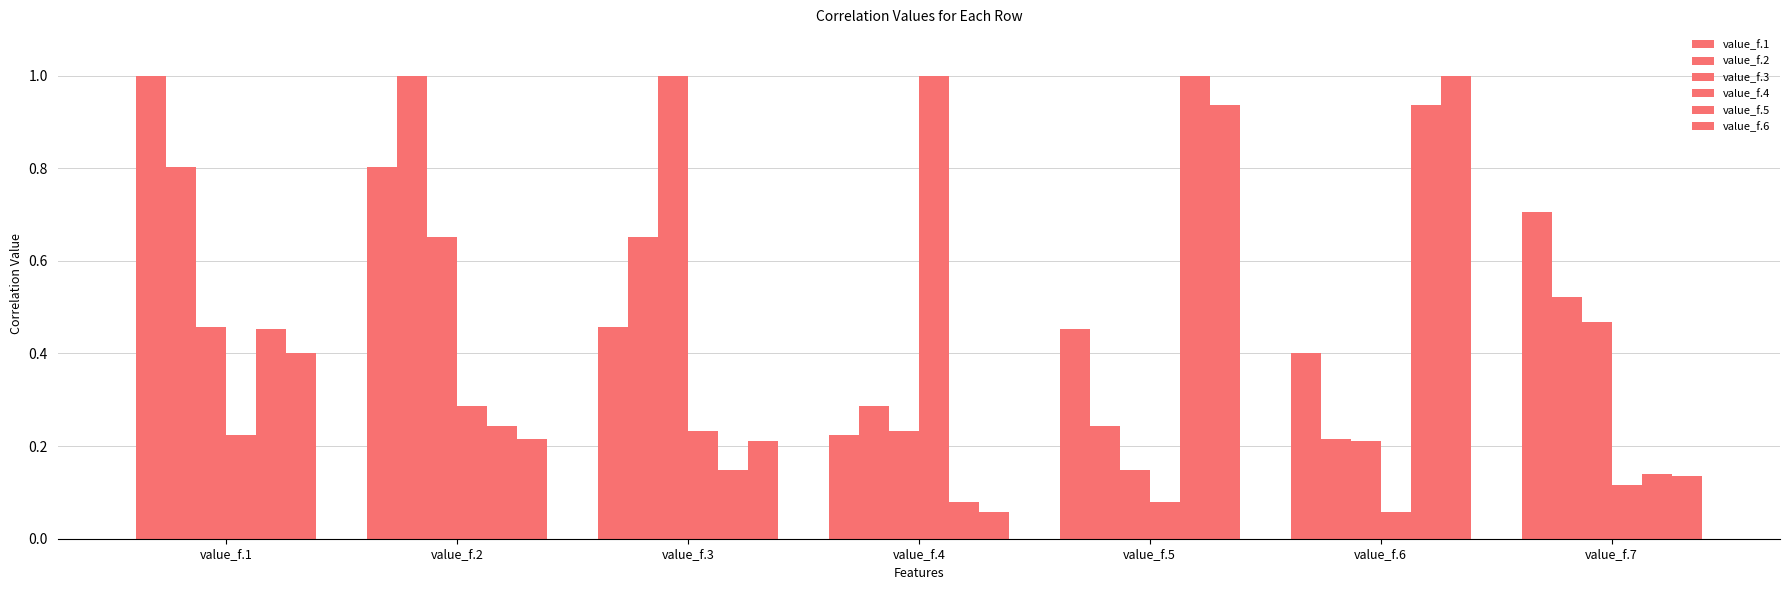

What is the total value across all series at value_f.6?

2.8